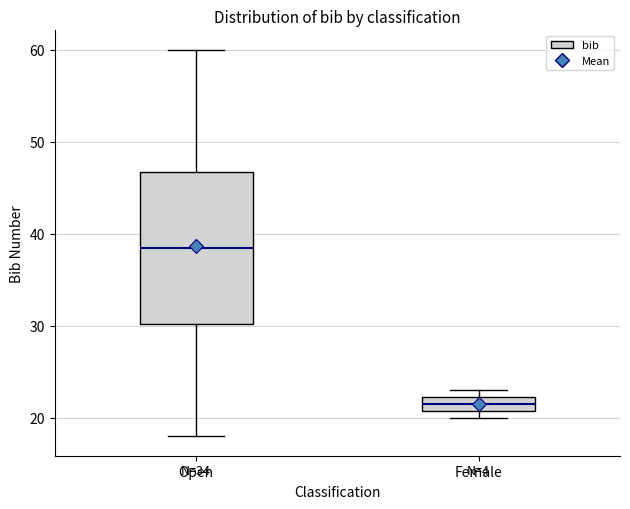

Which box has the lowest median line?

Female